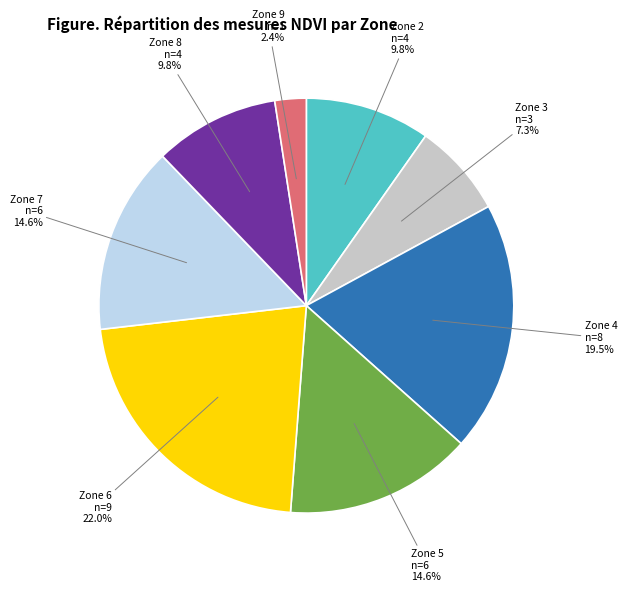

Which has a higher value, Zone 3 or Zone 8?

Zone 8